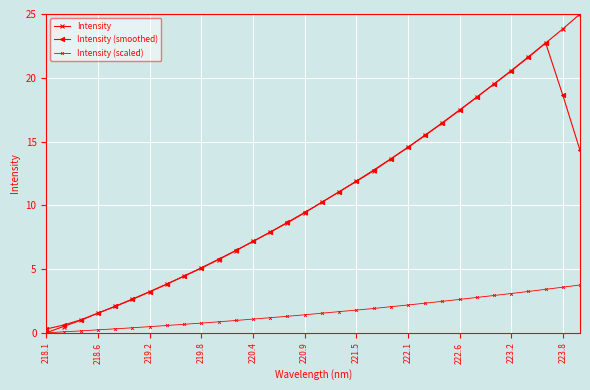

How many data points in Intensity (smoothed) are less than 10?

16